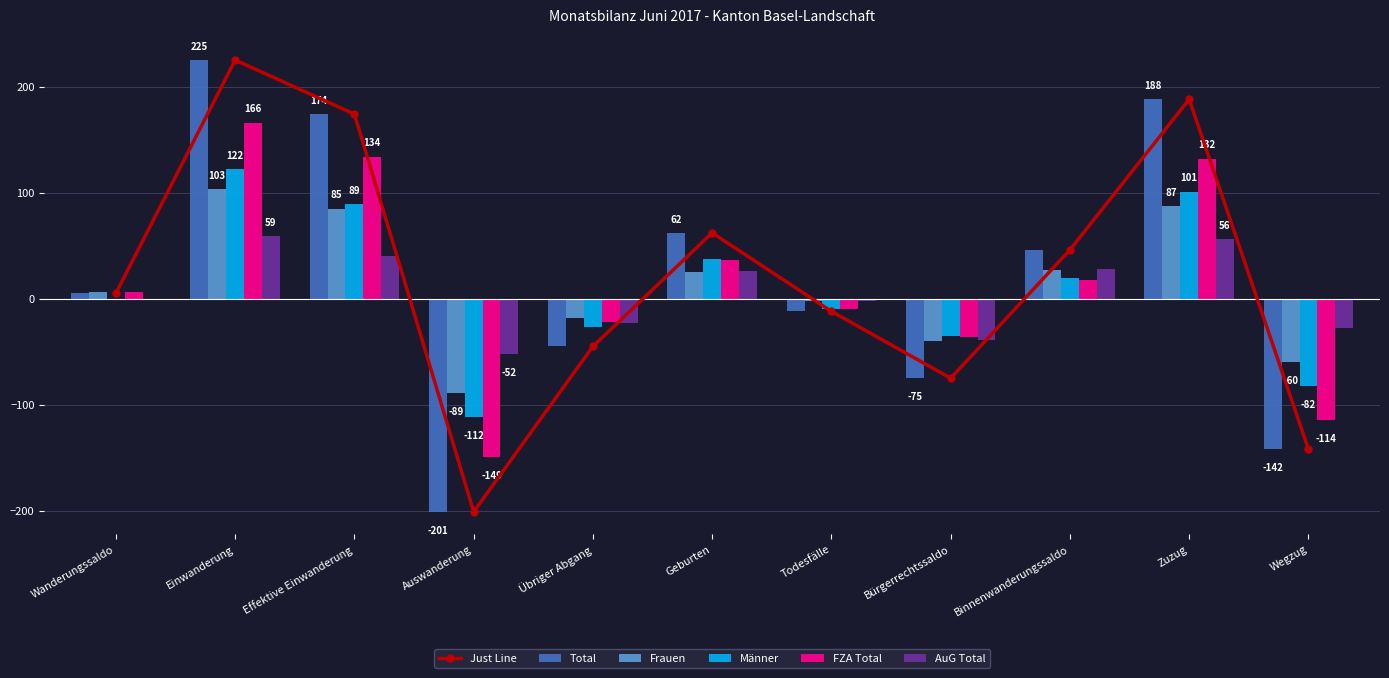

At which category does the chart reach its peak across all series?

Einwanderung